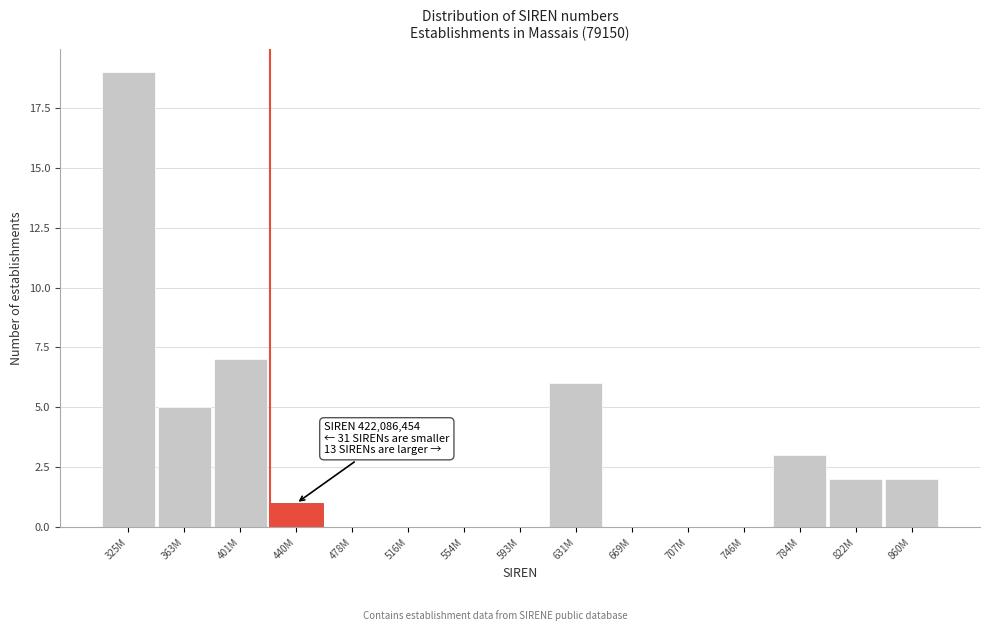

Reading right to left, extract all data points from this chart.

860M=2	822M=2	784M=3	746M=0	707M=0	669M=0	631M=6	593M=0	554M=0	516M=0	478M=0	440M=1	401M=7	363M=5	325M=19